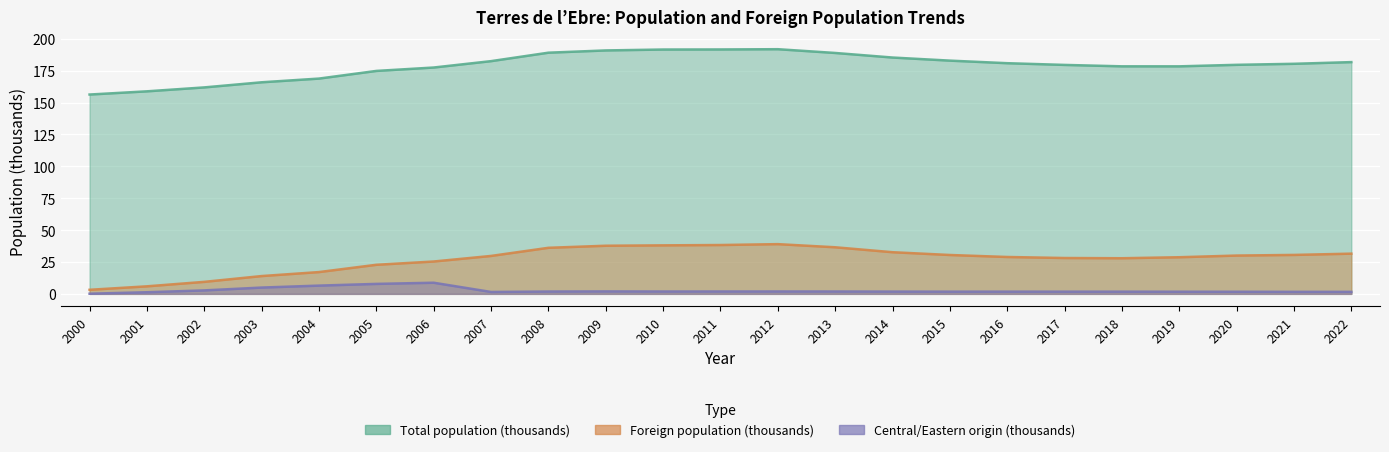

Does the chart display data point markers on the line(s)?

No